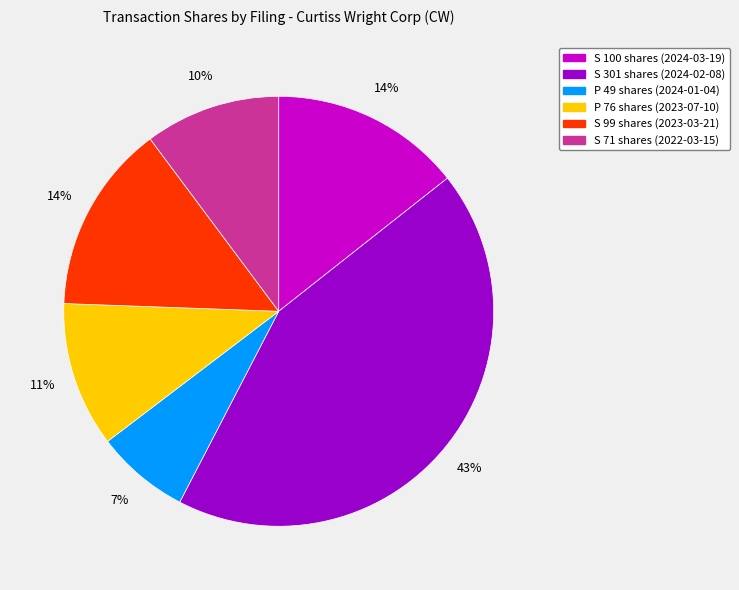

Which category has the smallest portion of the pie?

P 49 shares (2024-01-04)